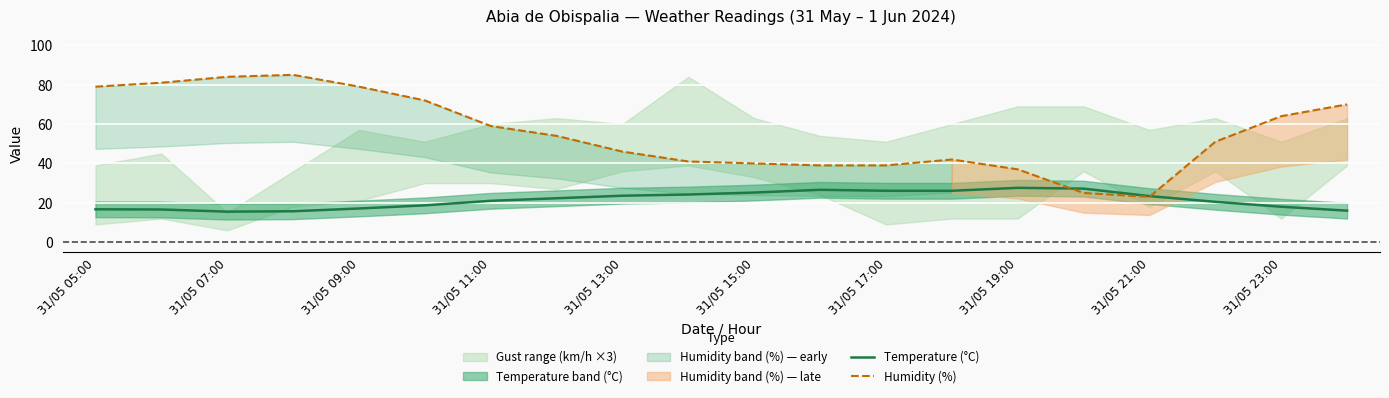

How many lines are shown in the chart?

2